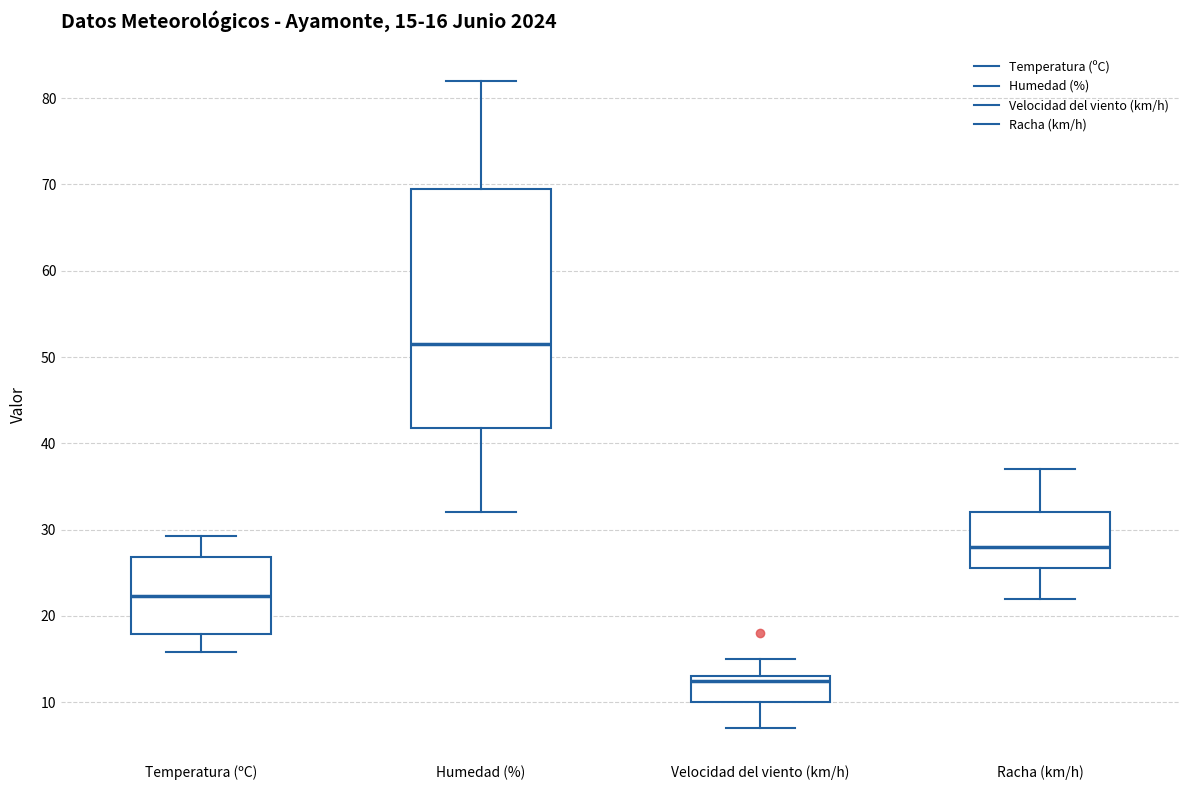

Which box is the tallest, from its lower edge to its upper edge?

Humedad (%)